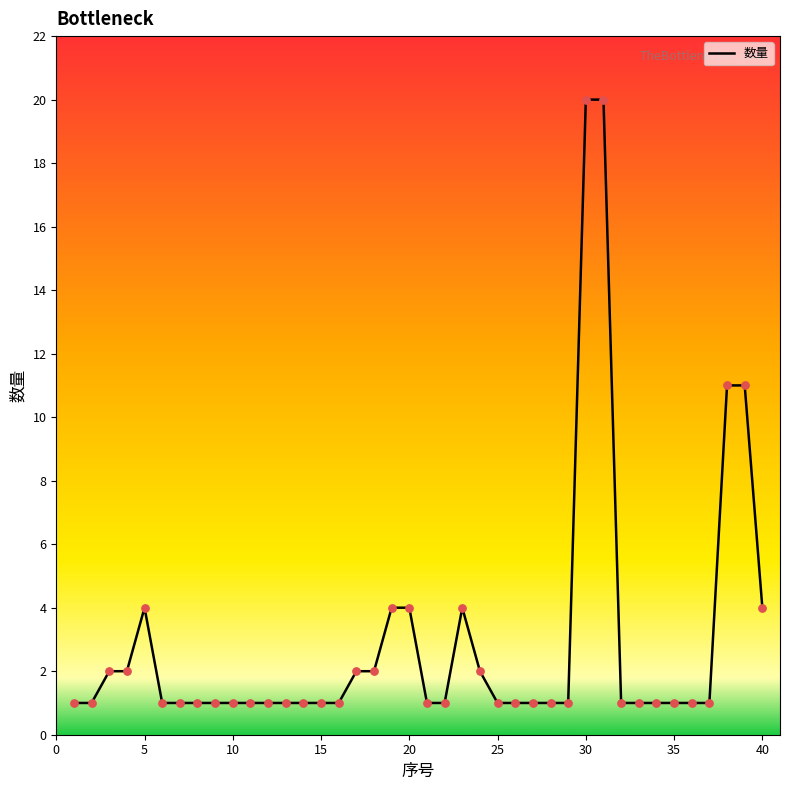

What is the difference between the maximum and minimum values?

19